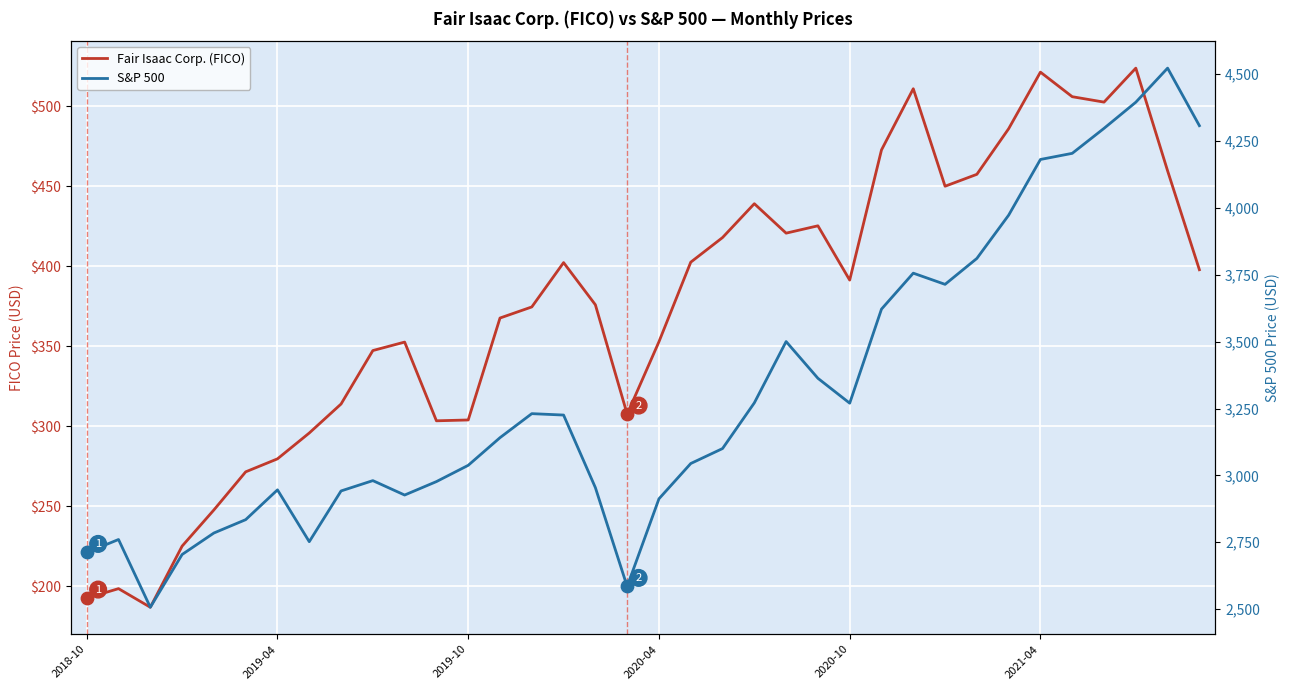

What are all the series names shown in the legend?

Fair Isaac Corp. (FICO), S&P 500